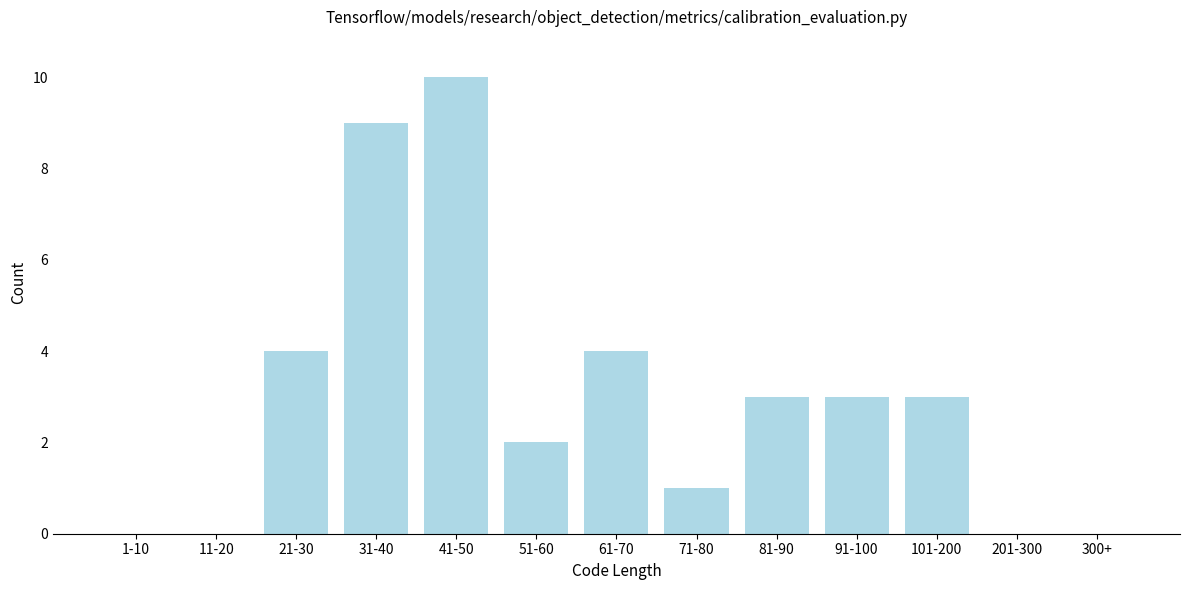

Reading left to right, list all the values displayed in this chart.

1-10=0	11-20=0	21-30=4	31-40=9	41-50=10	51-60=2	61-70=4	71-80=1	81-90=3	91-100=3	101-200=3	201-300=0	300+=0